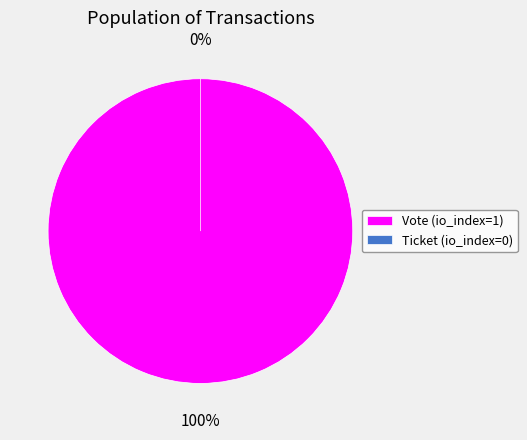

Is it true that Ticket (io_index=0) is 1% of the pie?

False